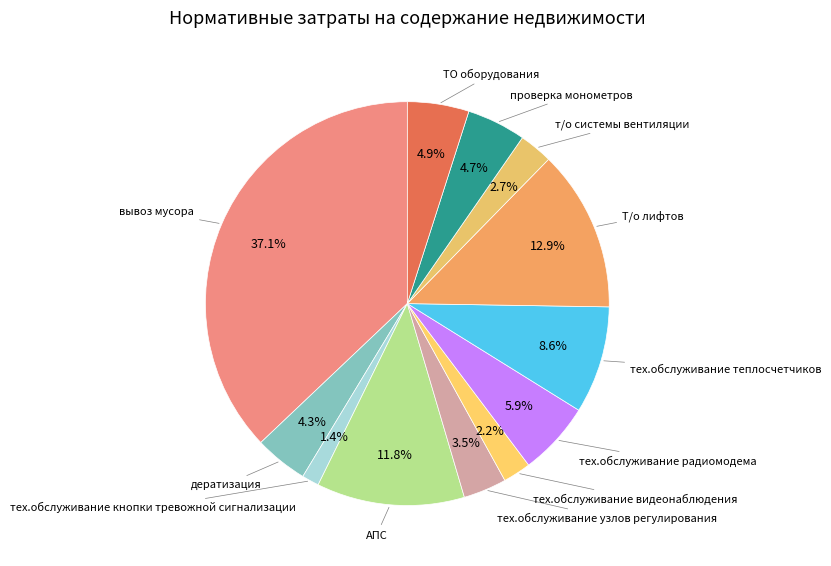

To the nearest percent, what is the difference between the largest and smallest slice percentages?

36%